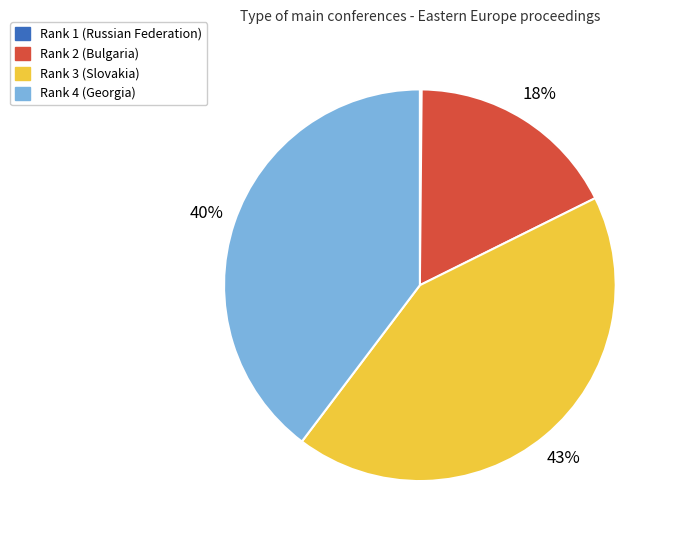

Do Rank 3 (Slovakia) and Rank 4 (Georgia) together represent more than half of the pie?

Yes